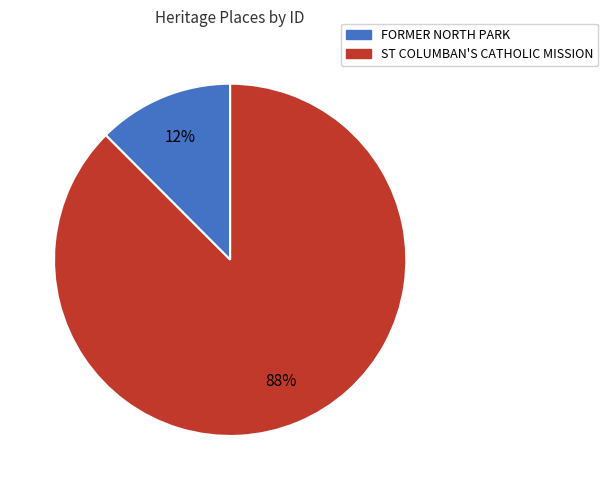

Rank the categories by value from highest to lowest.

ST COLUMBAN'S CATHOLIC MISSION, FORMER NORTH PARK